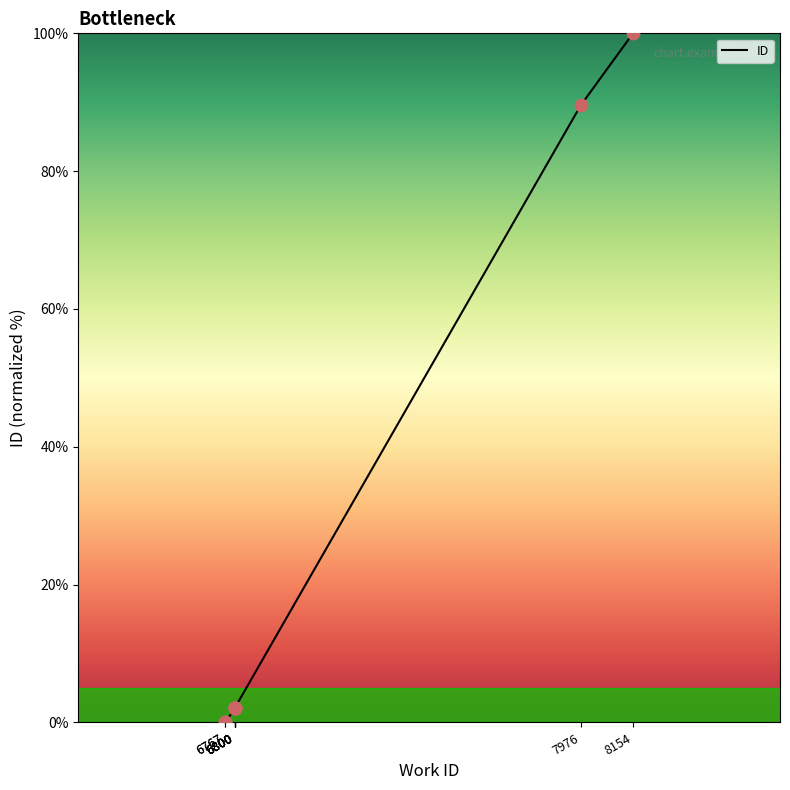

What is the change in value from 6800 to 7976?

+87.4